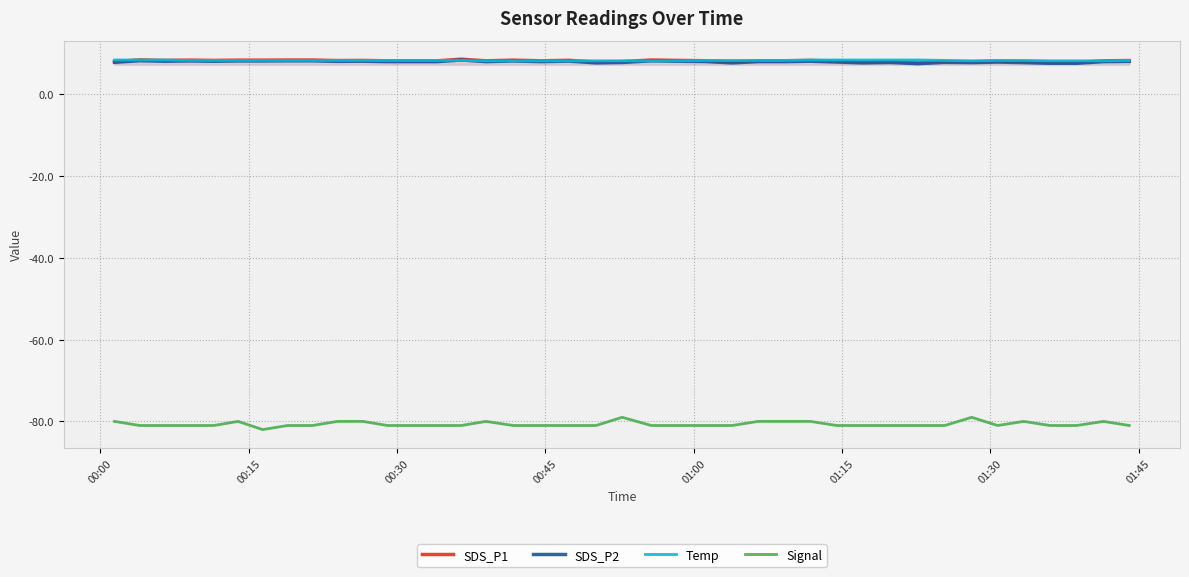

How many Temp values are between 8 and 9?

40